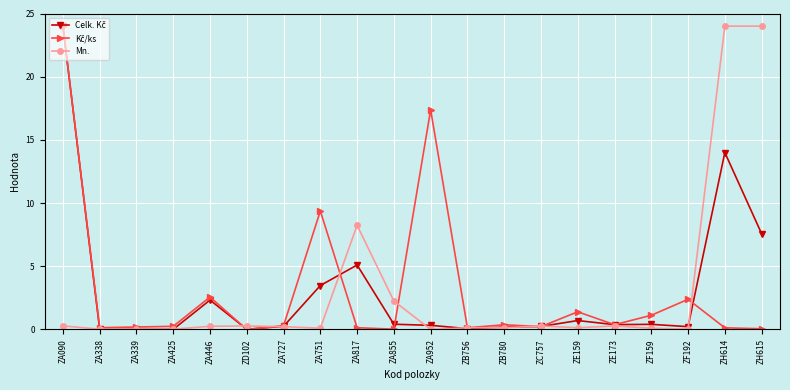

What is the highest value of the Mn. series?

24.0